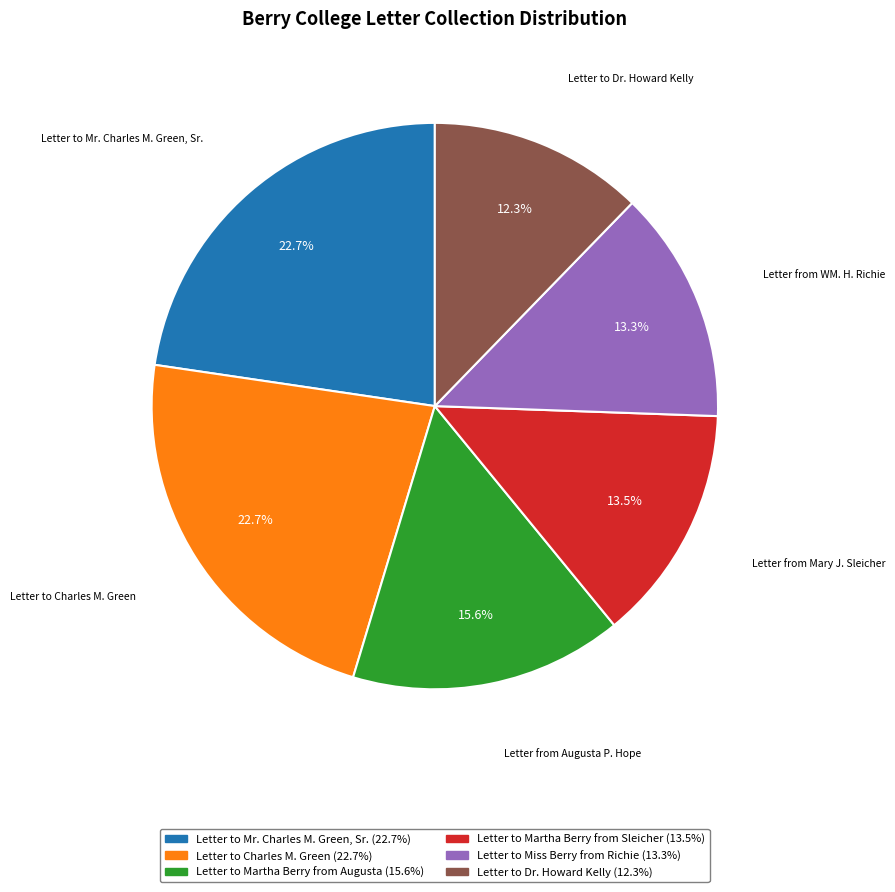

How many slices are in this pie chart?

6